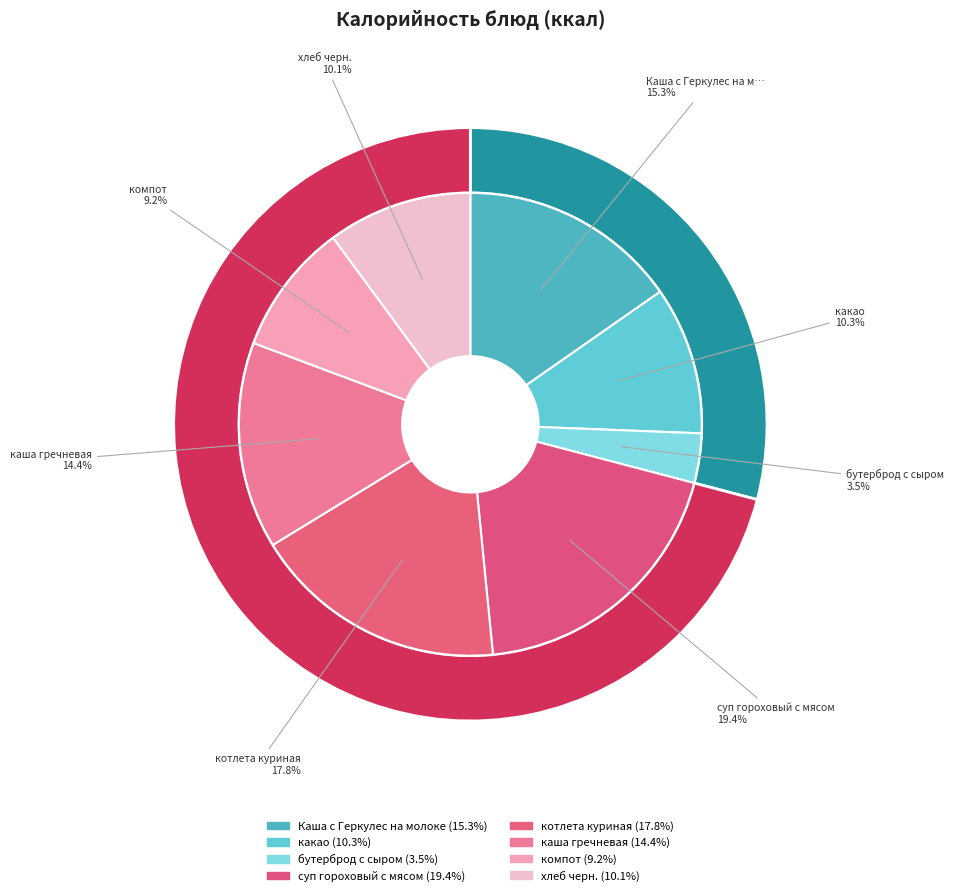

To the nearest percent, what portion does суп гороховый с мясом represent?

19%